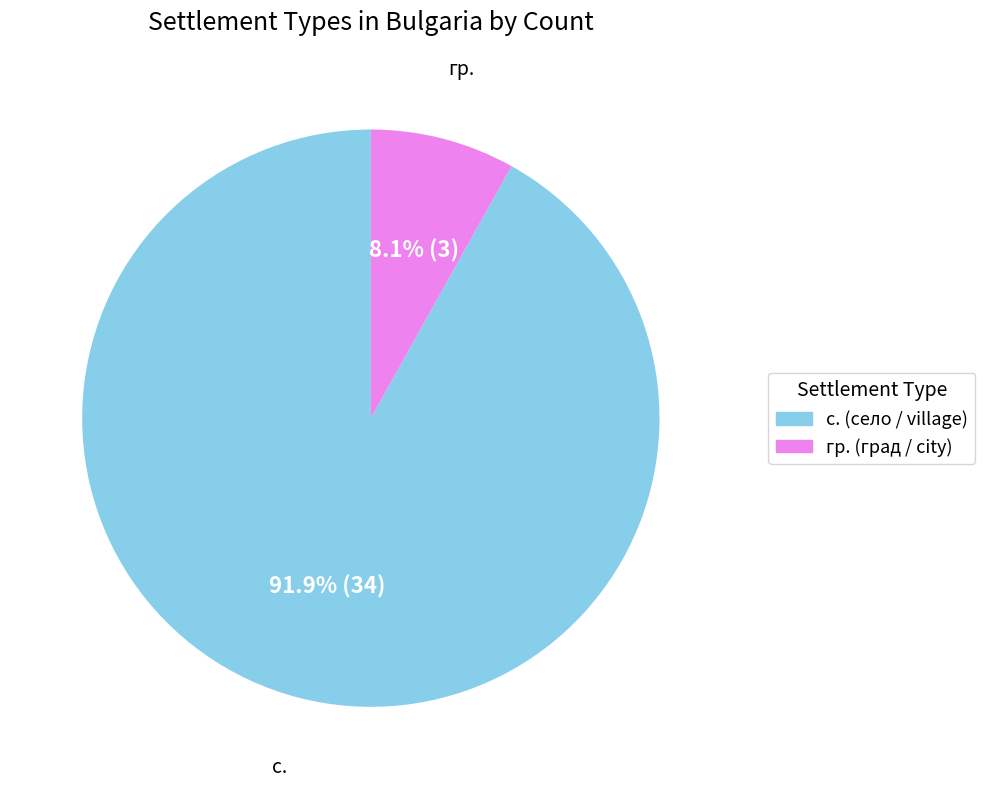

How many slices are in this pie chart?

2